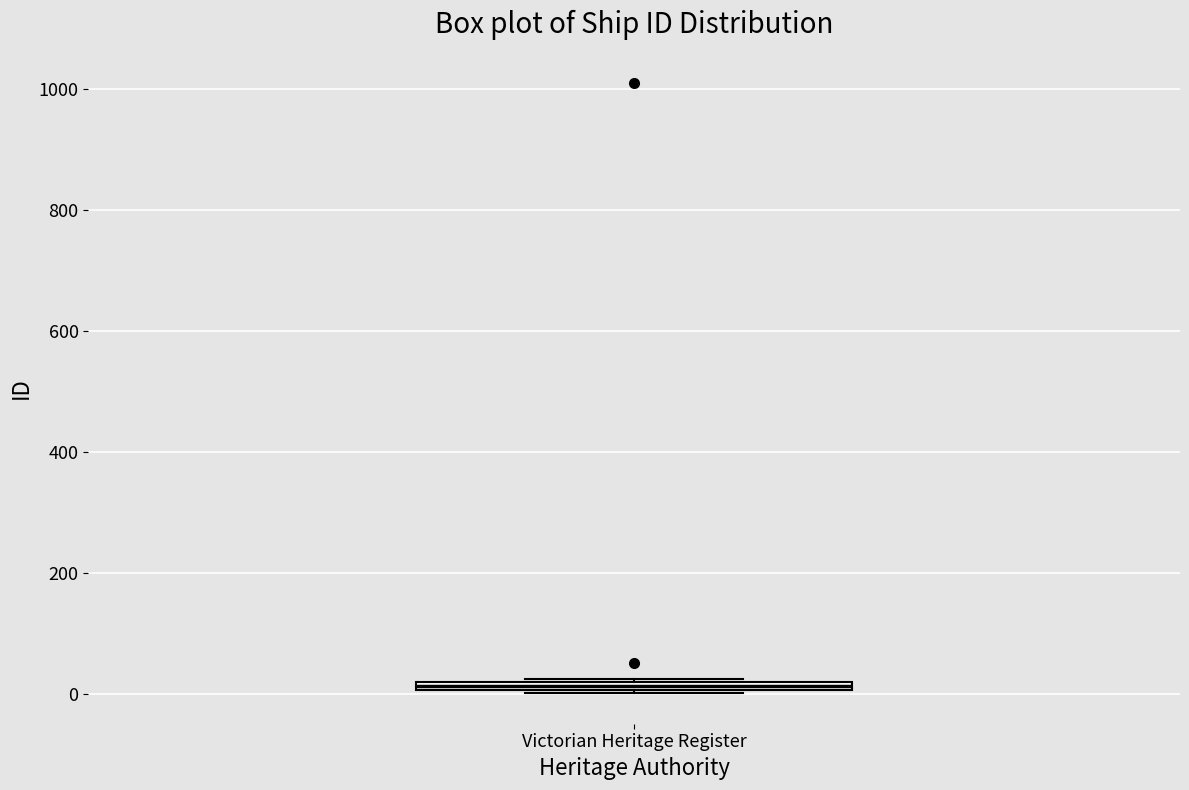

Where is the upper edge of the box for Victorian Heritage Register on the y-axis? The values are not printed on the chart, so give them approximately, as read against the axis.

20